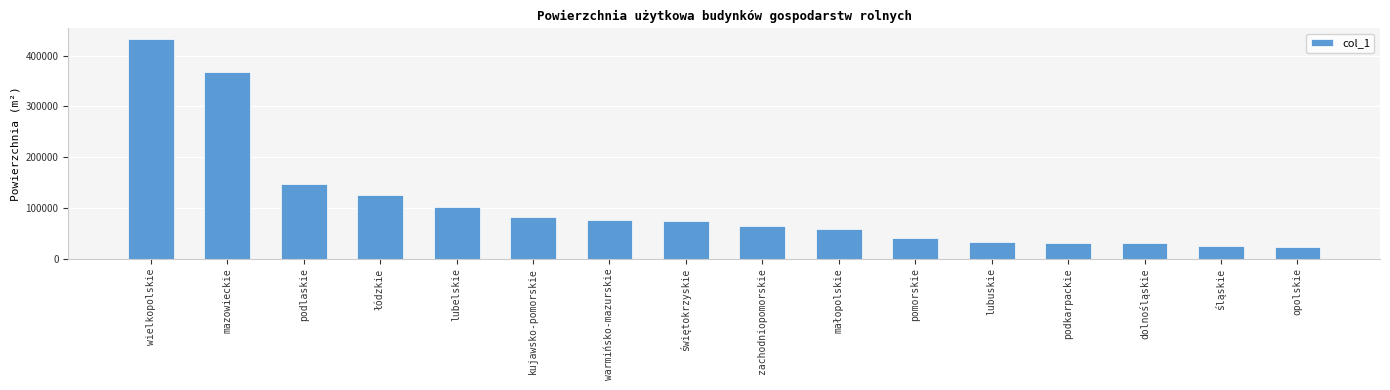

True or false: the data shows 73361 at świętokrzyskie.

True